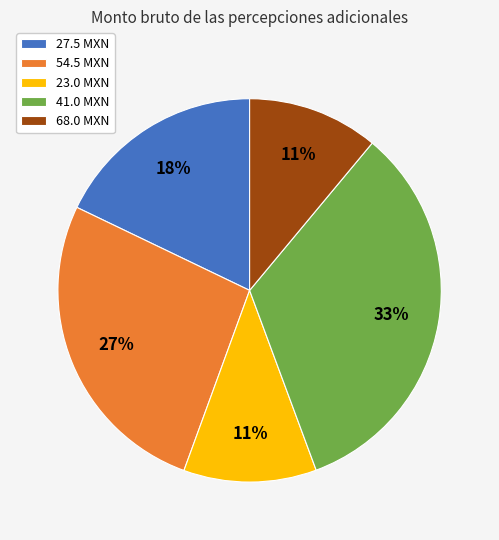

The 54.5 MXN slice represents 38% of the pie. True or false?

False